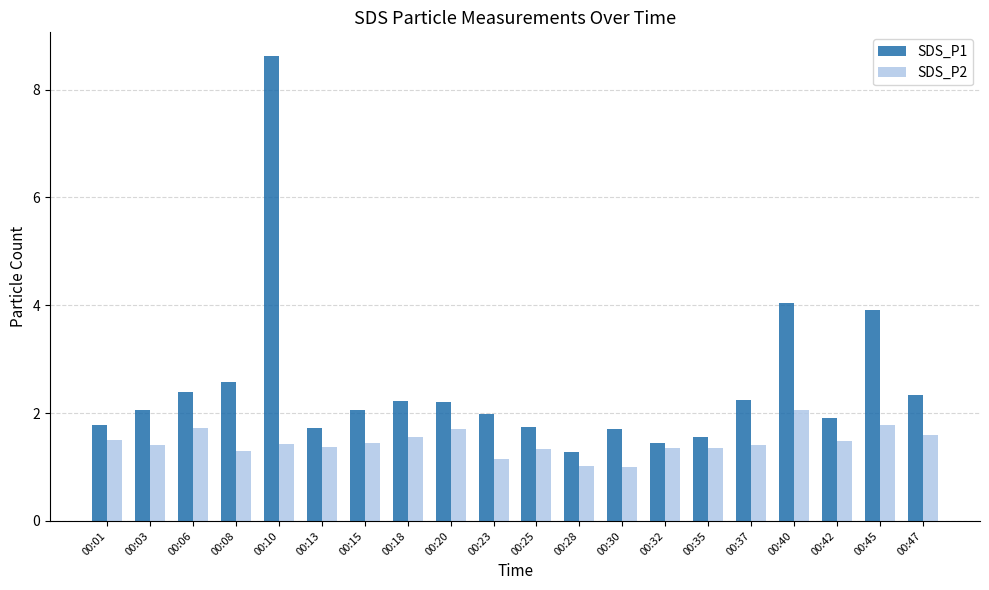

Are the bars grouped side by side (vs. stacked)?

Yes